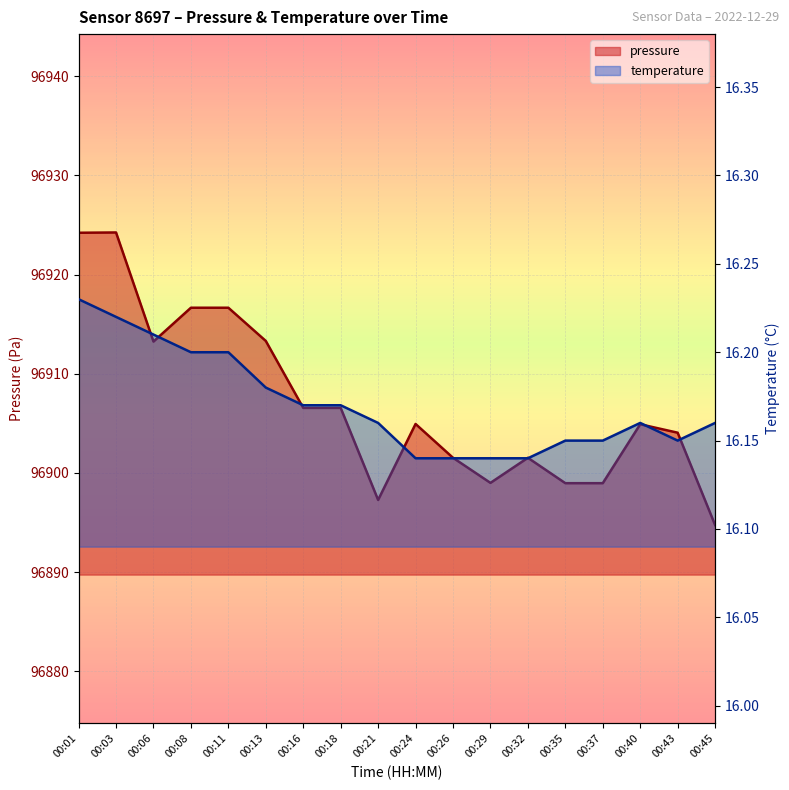

At which category does temperature reach its first local peak?

00:40